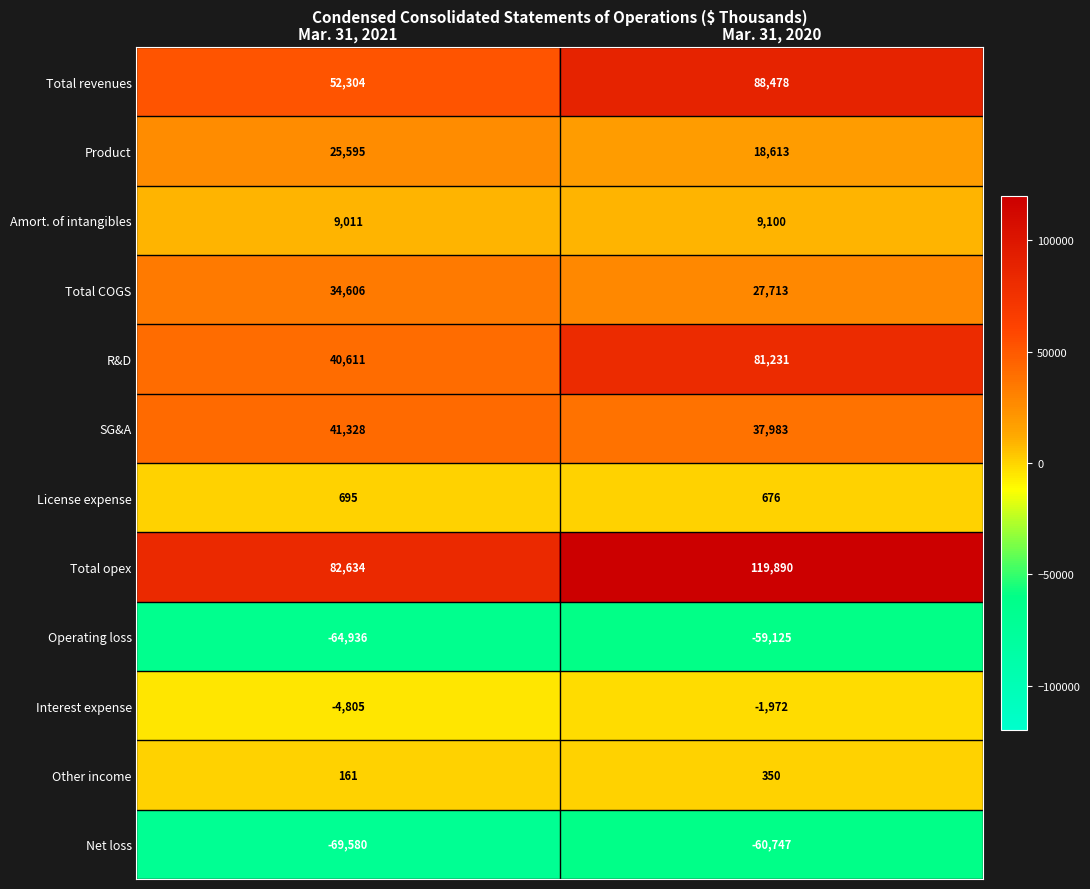

What is the smallest value displayed?

-69580